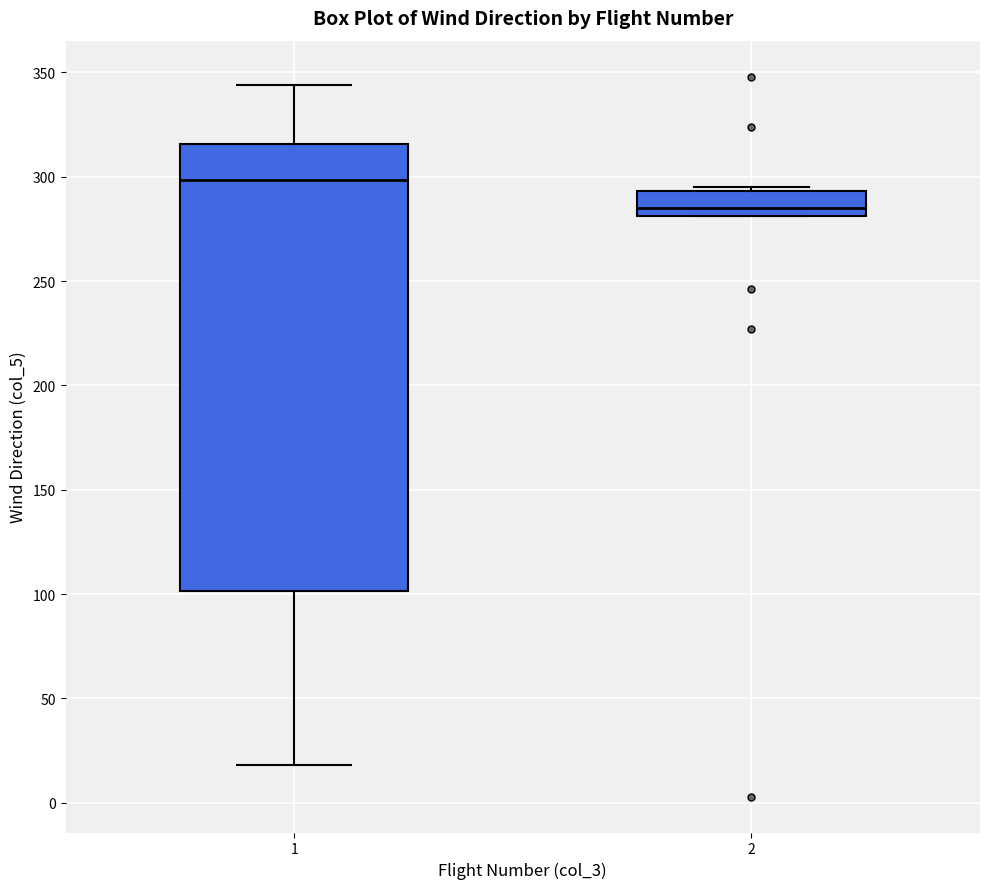

Which box is the tallest, from its lower edge to its upper edge?

1